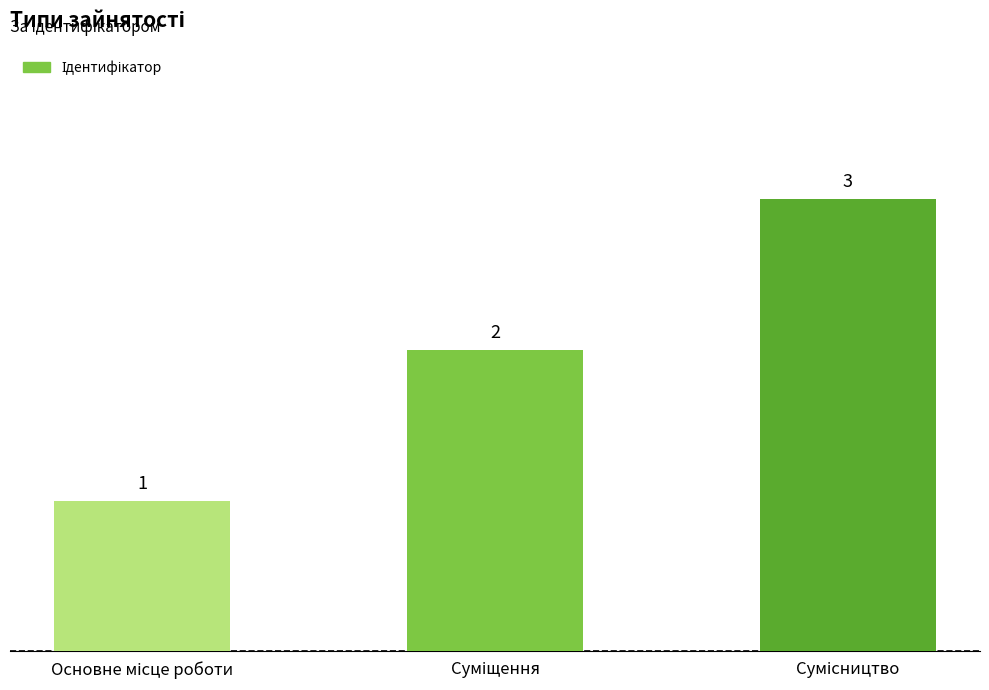

What is the smallest value displayed?

1